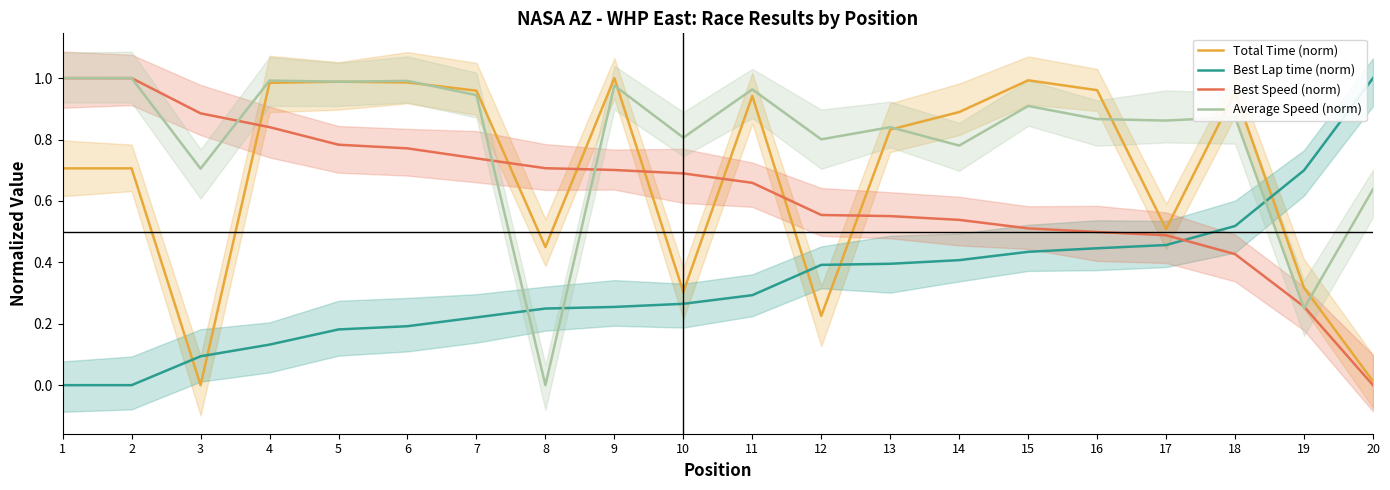

Reading left to right, extract all data points from this chart.

Total Time (norm): 0.7	0.7	0.0	1.0	1.0	1.0	1.0	0.4	1.0	0.3	0.9	0.2	0.8	0.9	1.0	1.0	0.5	1.0	0.3	0.0
Best Lap time (norm): 0.0	0.0	0.1	0.1	0.2	0.2	0.2	0.2	0.3	0.3	0.3	0.4	0.4	0.4	0.4	0.4	0.5	0.5	0.7	1.0
Best Speed (norm): 1.0	1.0	0.9	0.8	0.8	0.8	0.7	0.7	0.7	0.7	0.7	0.6	0.6	0.5	0.5	0.5	0.5	0.4	0.3	0.0
Average Speed (norm): 1.0	1.0	0.7	1.0	1.0	1.0	0.9	0.0	1.0	0.8	1.0	0.8	0.8	0.8	0.9	0.9	0.9	0.9	0.3	0.6